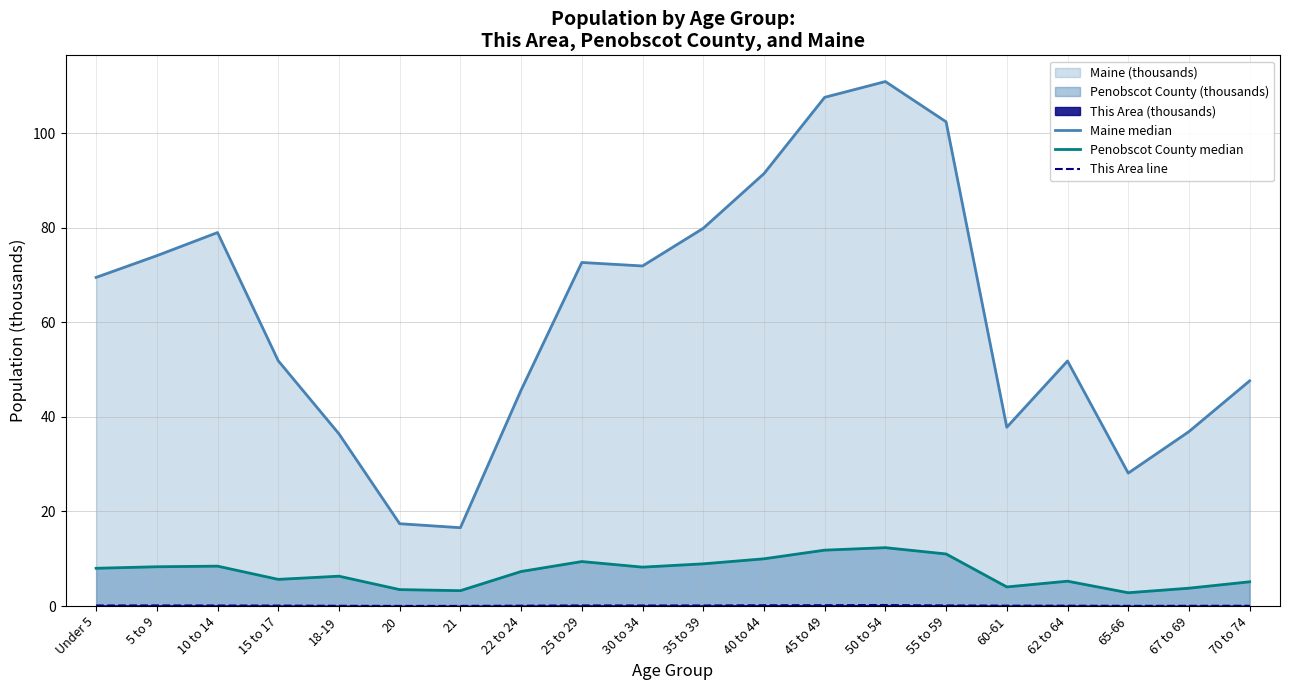

Reading left to right, transcribe all the data shown in this chart.

Maine median: Under 5=69.5	5 to 9=74.1	10 to 14=79.0	15 to 17=51.9	18-19=36.4	20=17.4	21=16.6	22 to 24=45.7	25 to 29=72.7	30 to 34=71.9	35 to 39=79.9	40 to 44=91.5	45 to 49=107.6	50 to 54=111.0	55 to 59=102.4	60-61=37.8	62 to 64=51.8	65-66=28.1	67 to 69=36.9	70 to 74=47.6
Penobscot County median: Under 5=8.0	5 to 9=8.3	10 to 14=8.4	15 to 17=5.6	18-19=6.3	20=3.5	21=3.2	22 to 24=7.3	25 to 29=9.4	30 to 34=8.2	35 to 39=8.9	40 to 44=10.0	45 to 49=11.8	50 to 54=12.3	55 to 59=11.0	60-61=4.0	62 to 64=5.3	65-66=2.8	67 to 69=3.8	70 to 74=5.1
This Area line: Under 5=0.1	5 to 9=0.1	10 to 14=0.1	15 to 17=0.1	18-19=0.0	20=0.0	21=0.0	22 to 24=0.1	25 to 29=0.1	30 to 34=0.1	35 to 39=0.1	40 to 44=0.2	45 to 49=0.2	50 to 54=0.2	55 to 59=0.1	60-61=0.1	62 to 64=0.1	65-66=0.0	67 to 69=0.0	70 to 74=0.0